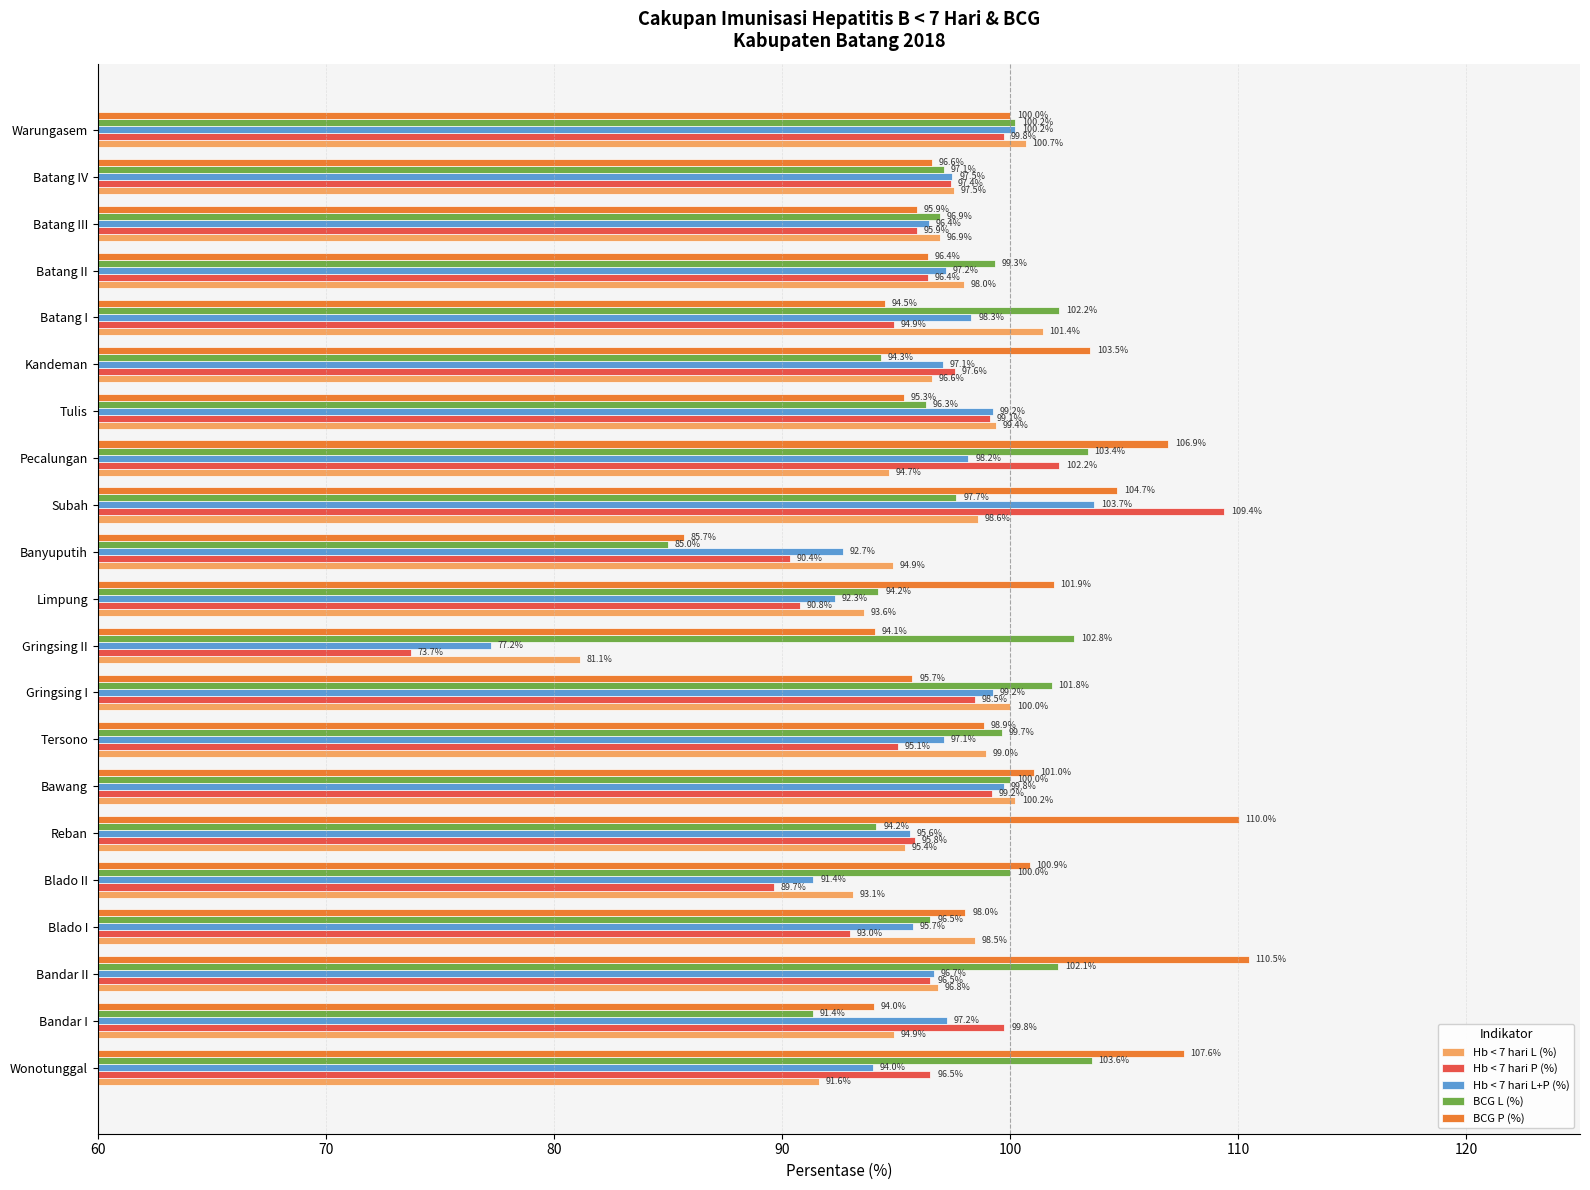

How many values in the Hb < 7 hari L (%) series are below 96?

8